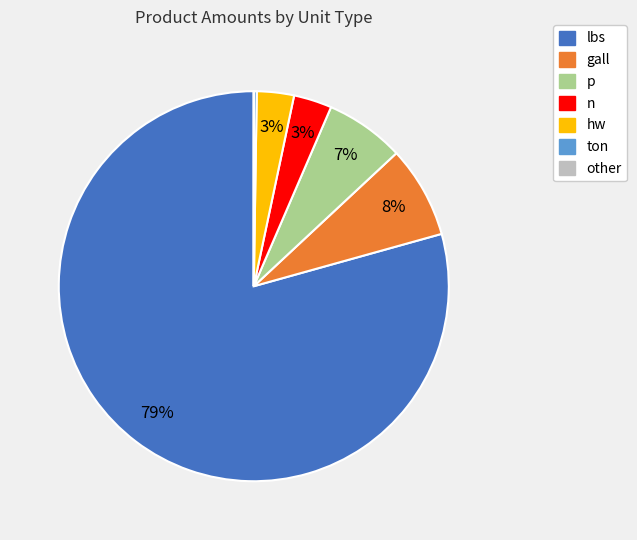

To the nearest percent, what is the average slice percentage?

14%